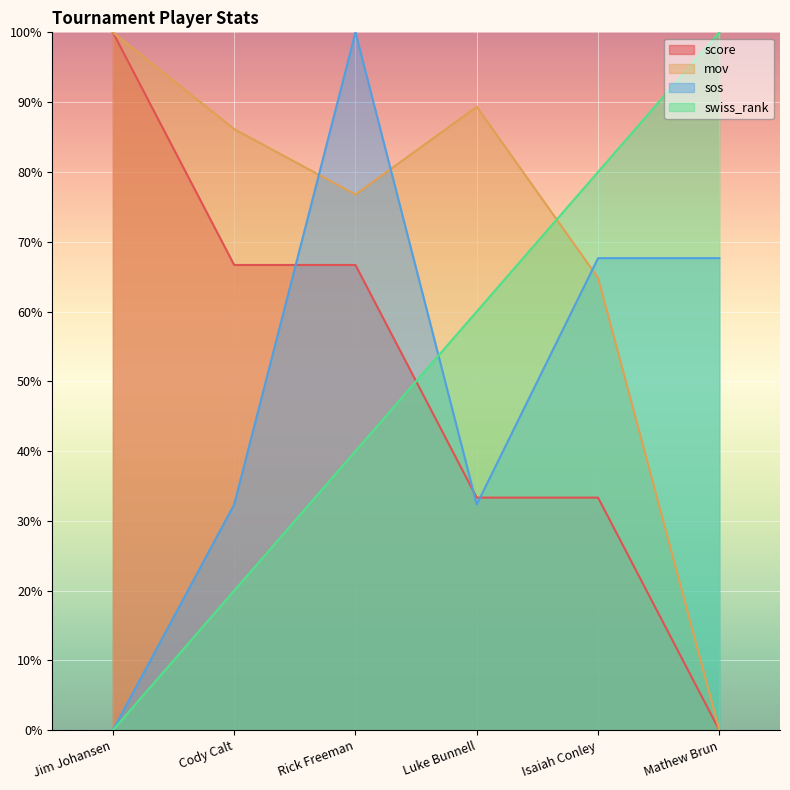

Reading right to left, transcribe all the data shown in this chart.

score: Mathew Brun=0.0	Isaiah Conley=0.3	Luke Bunnell=0.3	Rick Freeman=0.7	Cody Calt=0.7	Jim Johansen=1.0
mov: Mathew Brun=0.0	Isaiah Conley=0.6	Luke Bunnell=0.9	Rick Freeman=0.8	Cody Calt=0.9	Jim Johansen=1.0
sos: Mathew Brun=0.7	Isaiah Conley=0.7	Luke Bunnell=0.3	Rick Freeman=1.0	Cody Calt=0.3	Jim Johansen=0.0
swiss_rank: Mathew Brun=1.0	Isaiah Conley=0.8	Luke Bunnell=0.6	Rick Freeman=0.4	Cody Calt=0.2	Jim Johansen=0.0